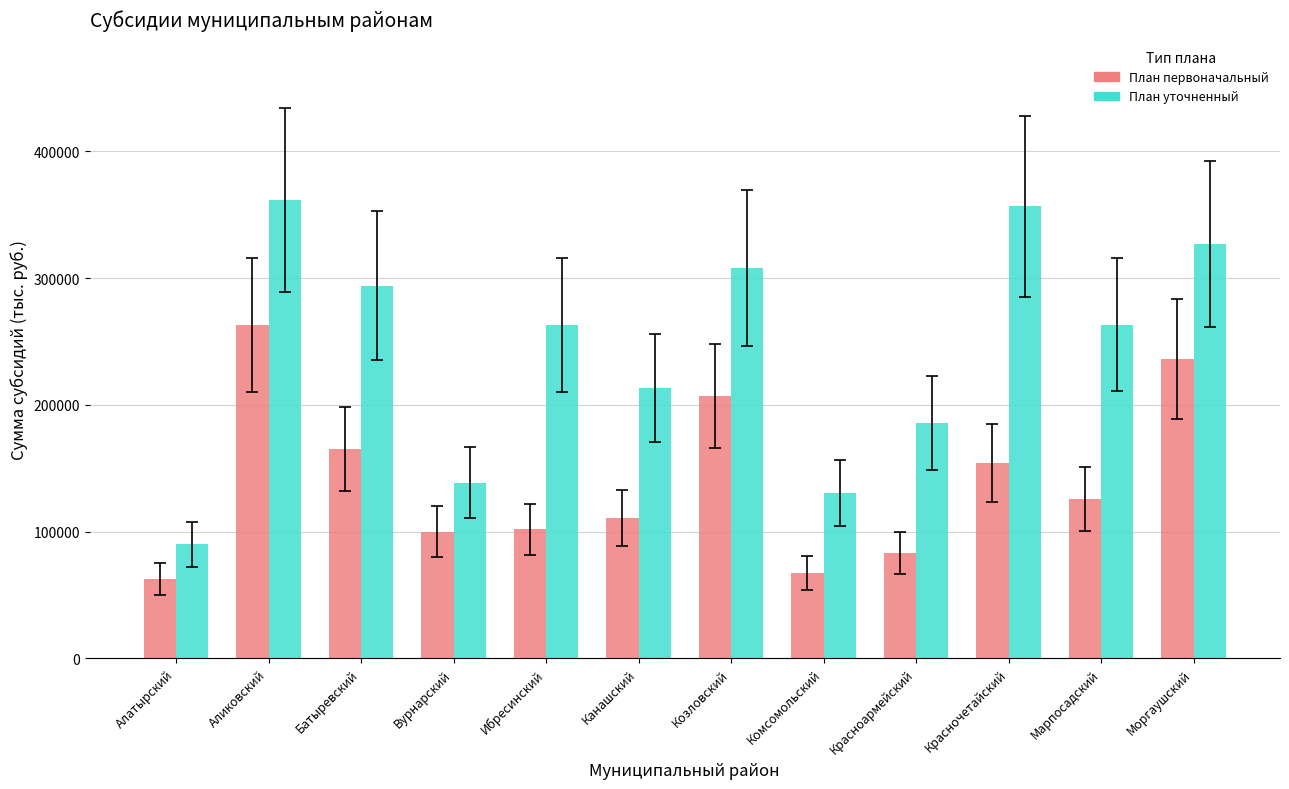

What is the label of the 3rd bar from the right?

Красночетайский